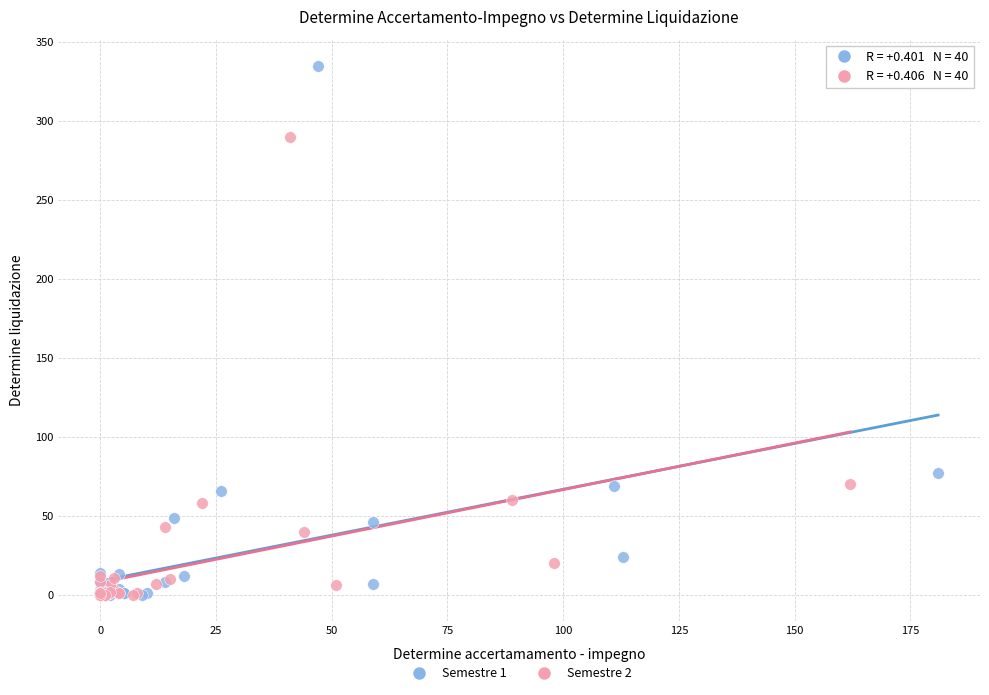

Which series has the largest Y range (max minus min)?

Semestre 1